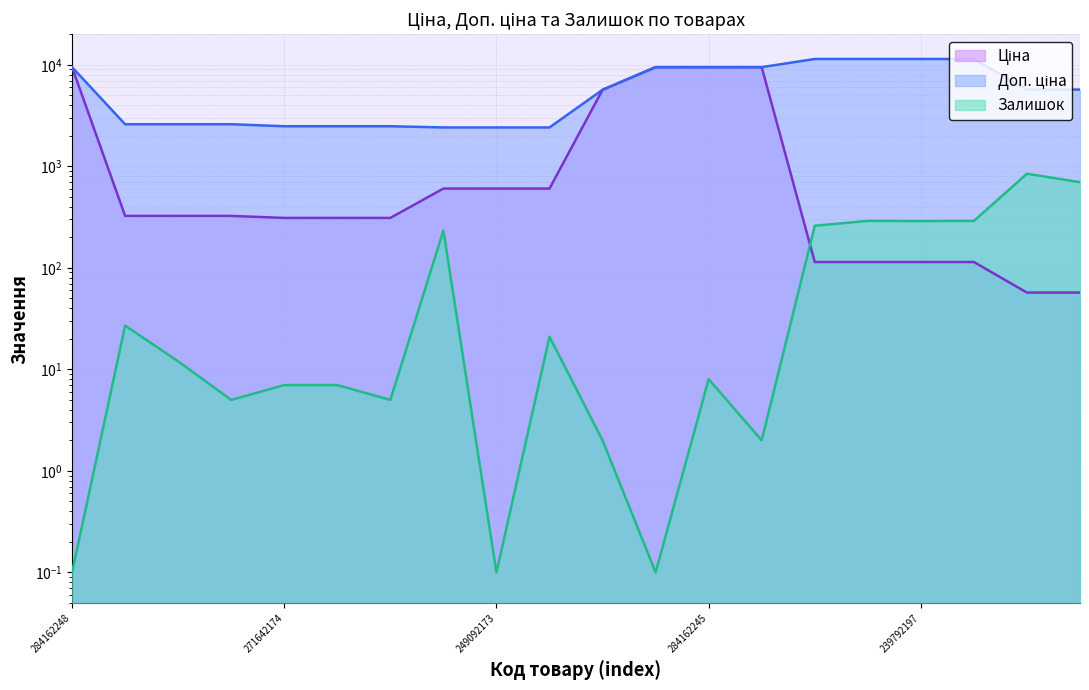

Which series has the widest spread of values?

Ціна